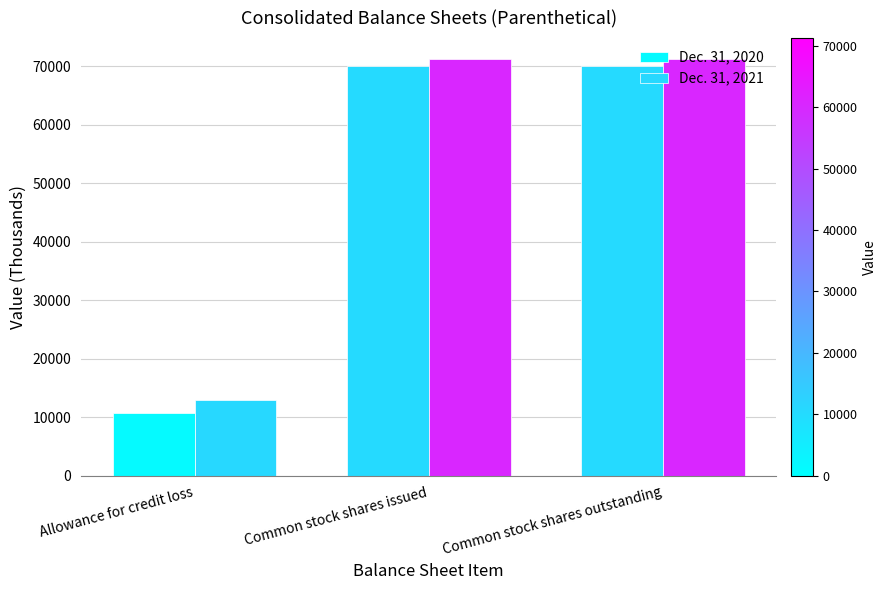

The Dec. 31, 2020 series shows 42136 at Common stock shares outstanding. True or false?

False